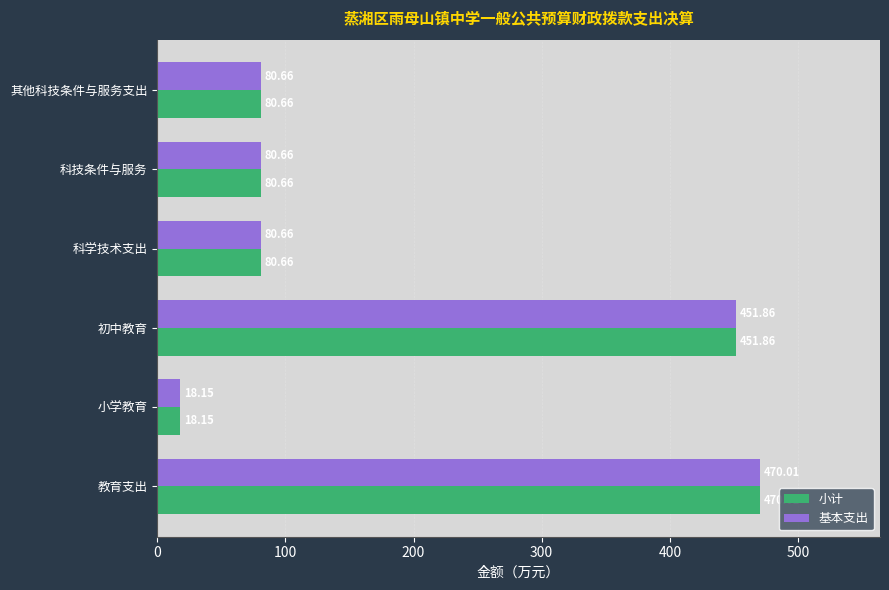

What is the total value across all series at 其他科技条件与服务支出?

161.3